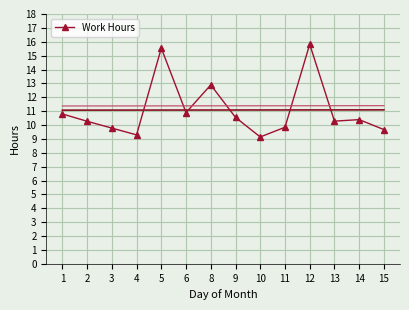

Which category has the highest value across all series?

12